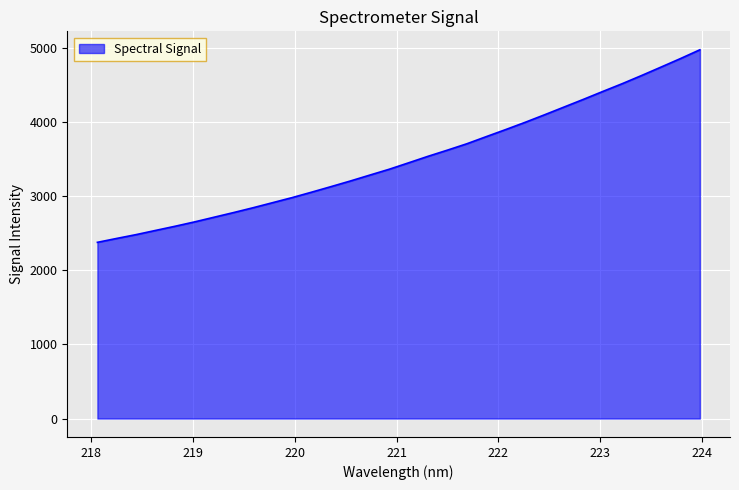

What is the difference between the maximum and minimum values?

2600.9